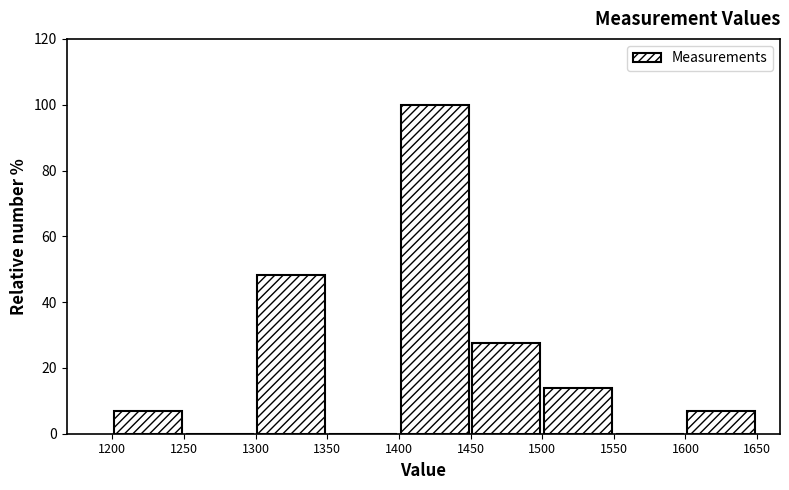

Over which range of the x-axis is the bar tallest?

1400 to 1450